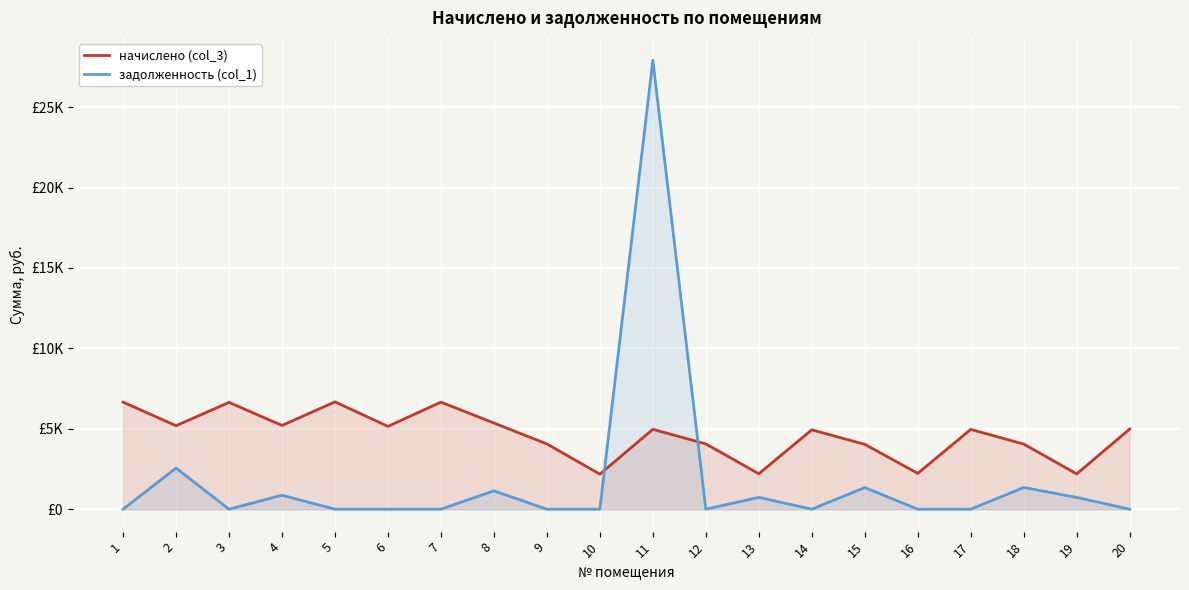

What is the highest value of the задолженность (col_1) series?

27909.3